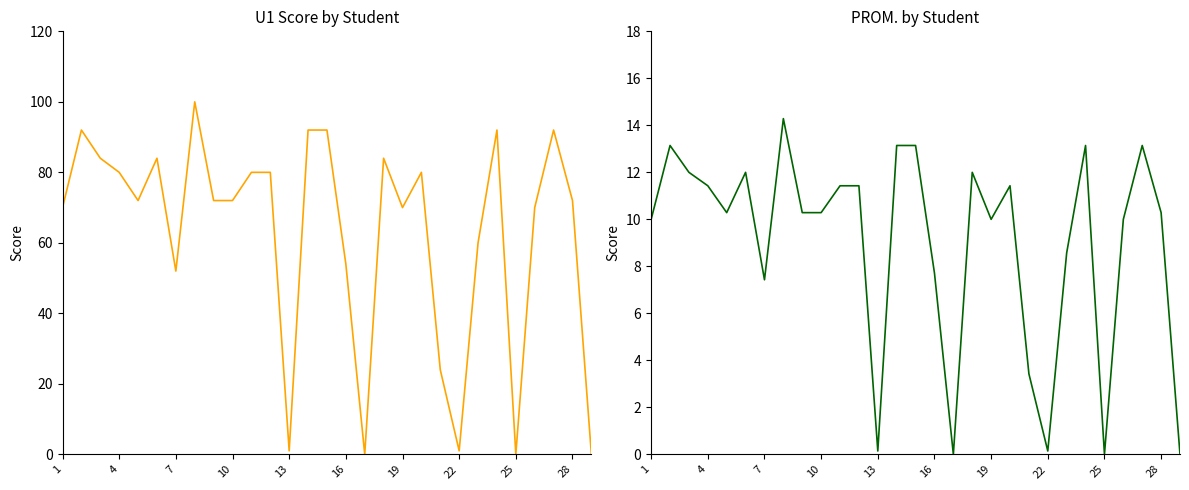

Does the chart display data point markers on the line(s)?

No